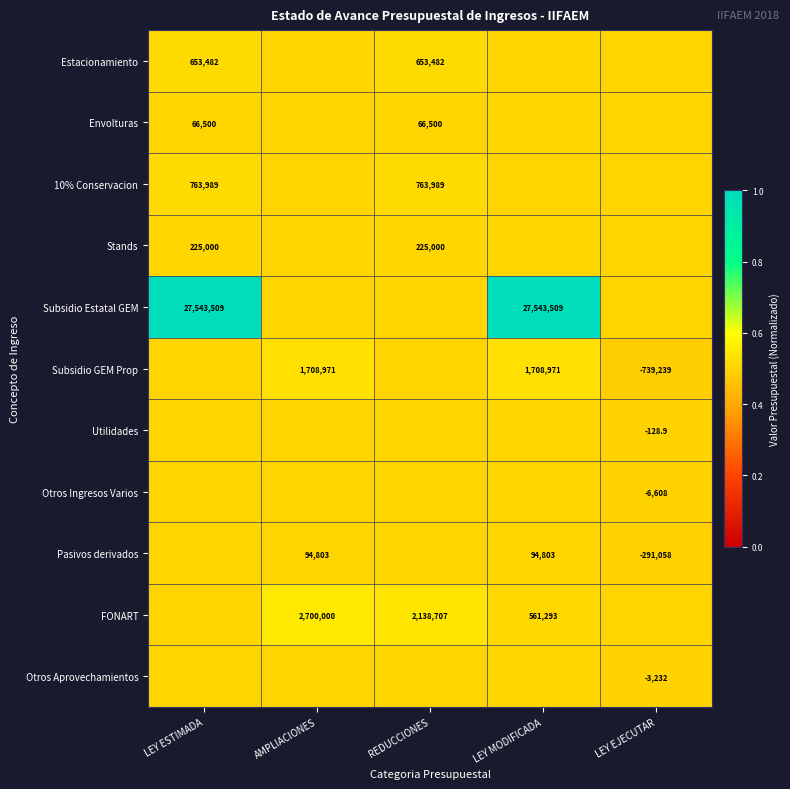

The value of Stands at REDUCCIONES is 225000.0. True or false?

True